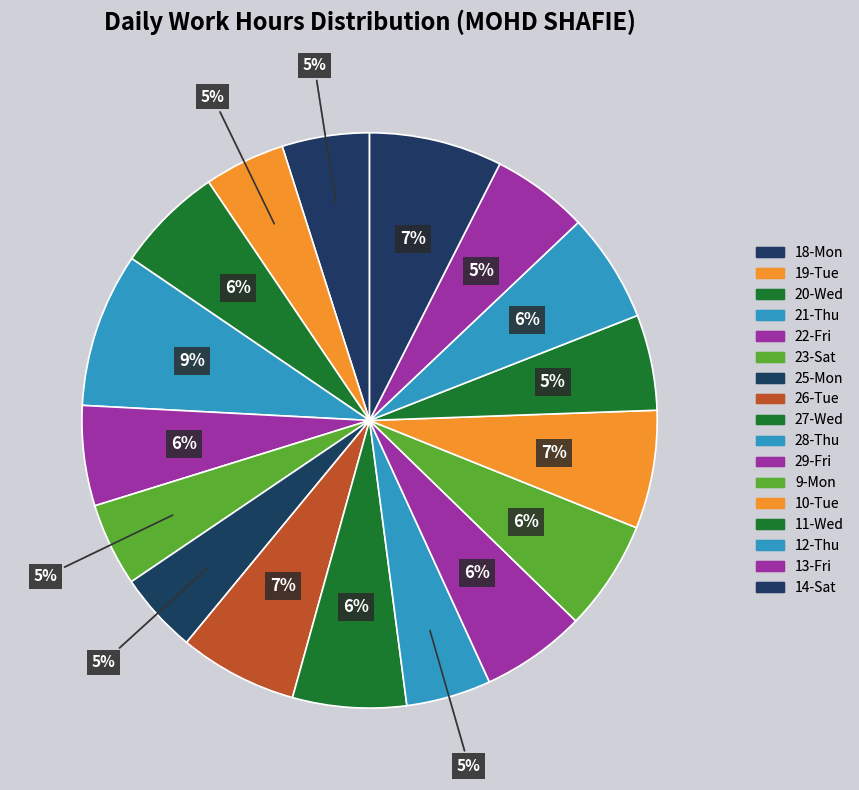

What is the smallest slice in the pie chart?

19-Tue